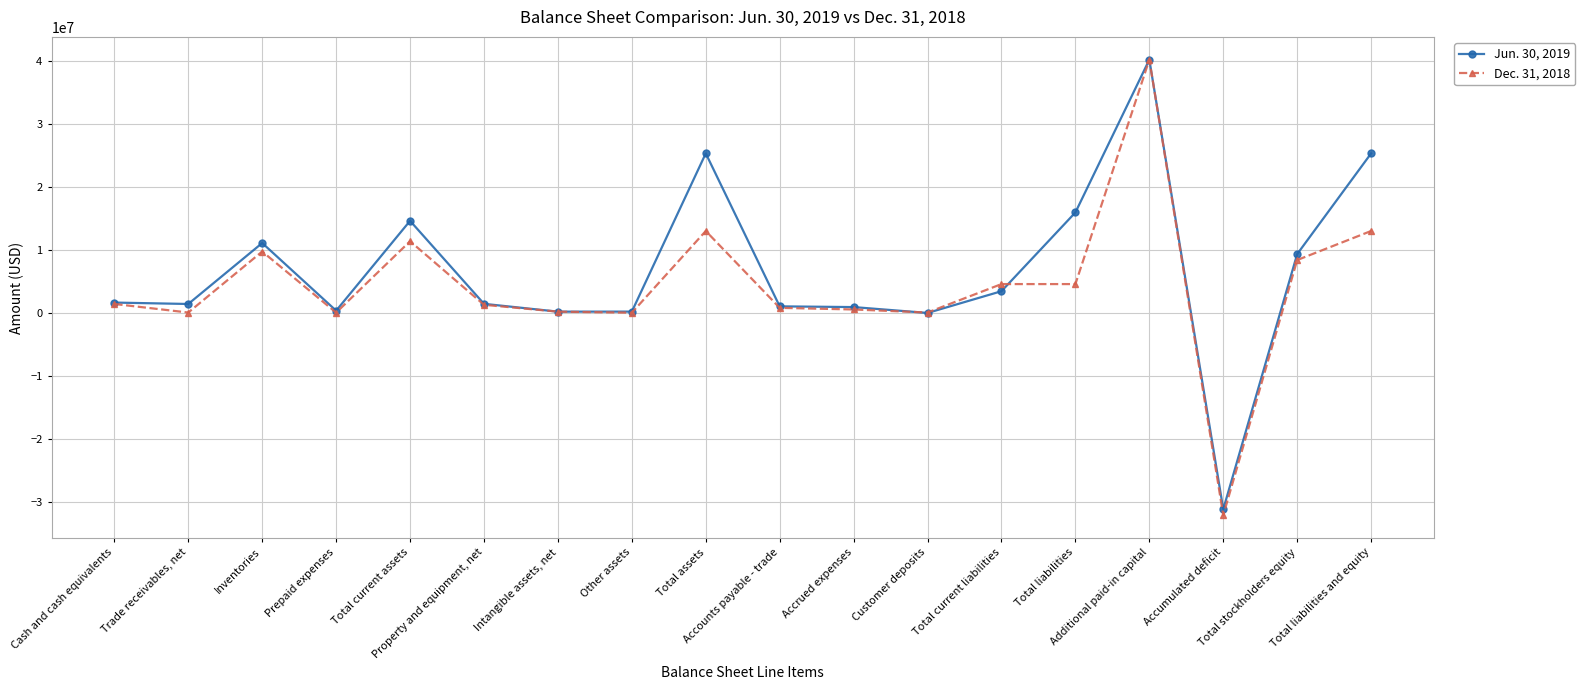

True or false: Dec. 31, 2018 has more than 2 interior local peaks.

True